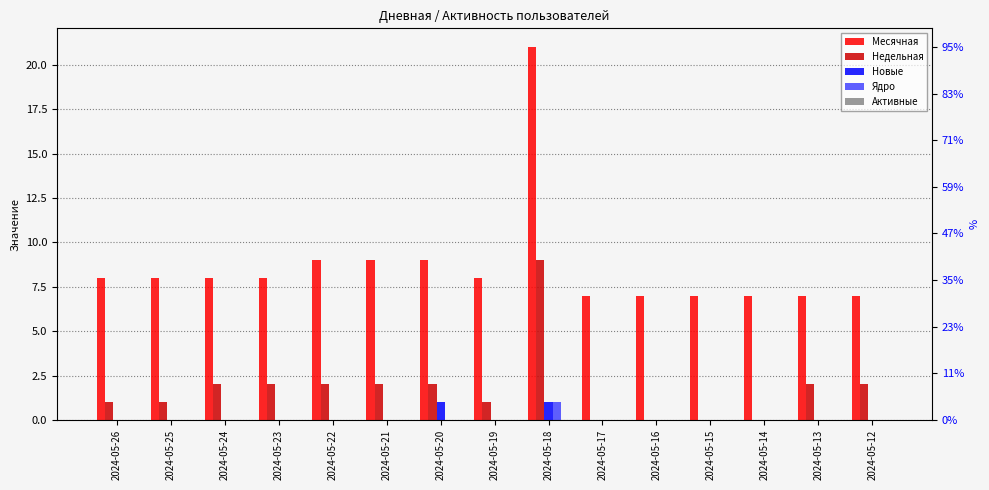

What are all the series names shown in the legend?

Месячная, Недельная, Новые, Ядро, Активные